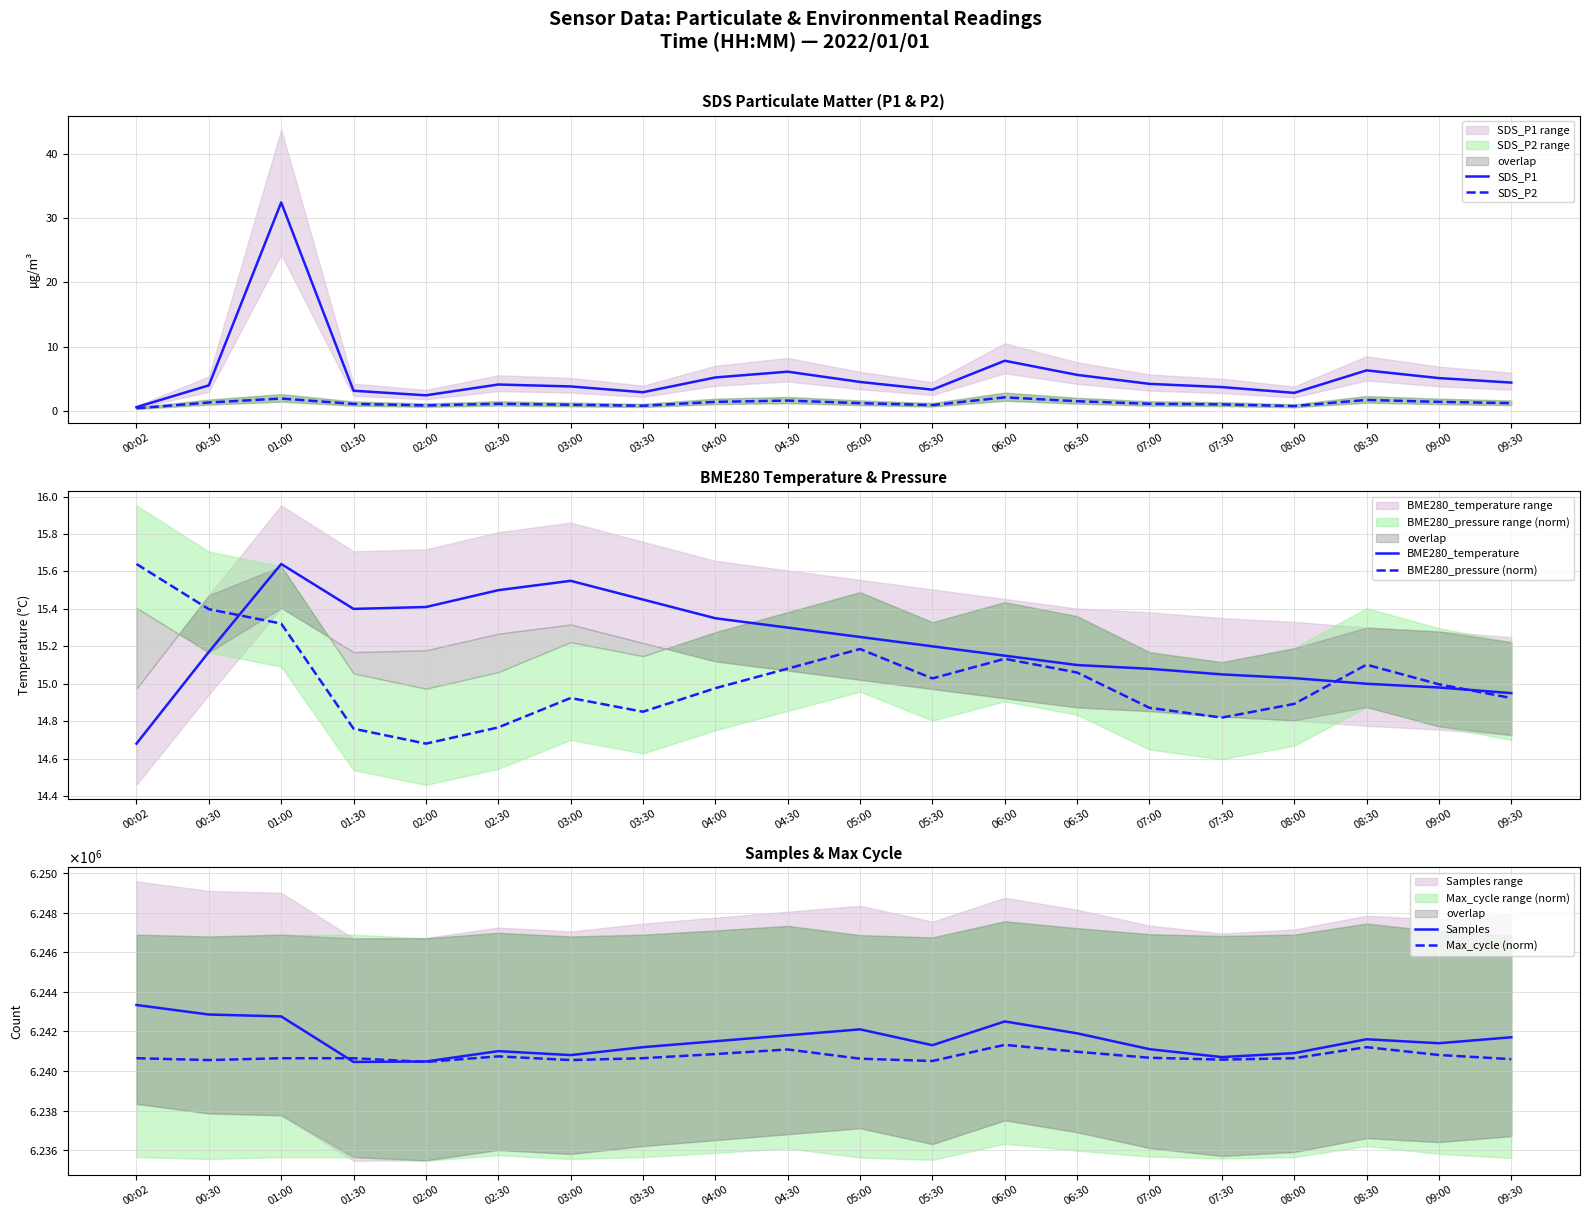

At which label does SDS_P1 reach its peak?

01:00